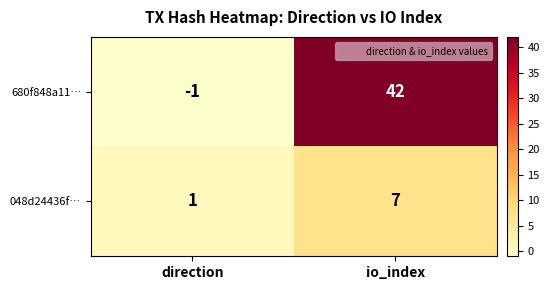

Between direction and io_index, which series saw the biggest shift?

680f848a11…